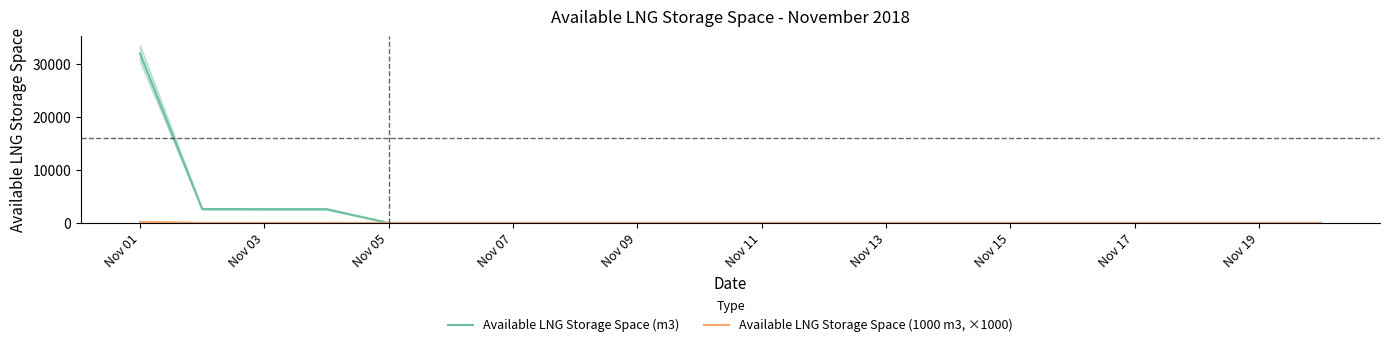

What position from the left is Nov 05?

5